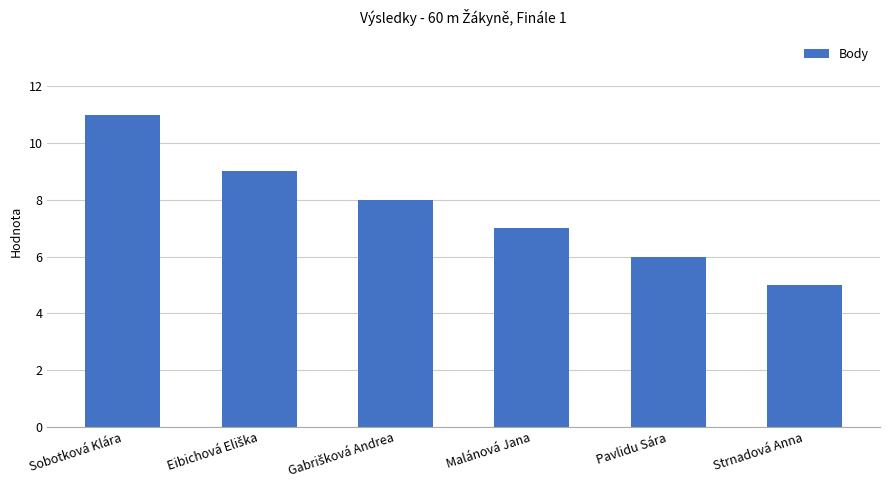

What is the sum of all values?

46